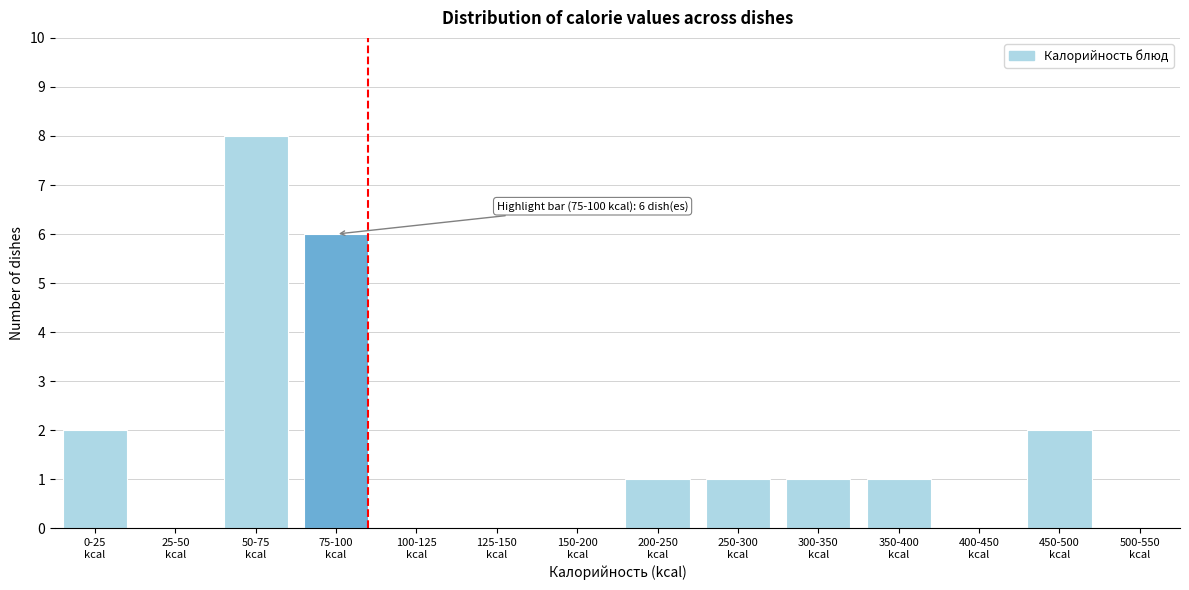

What is the sum of all values?

22